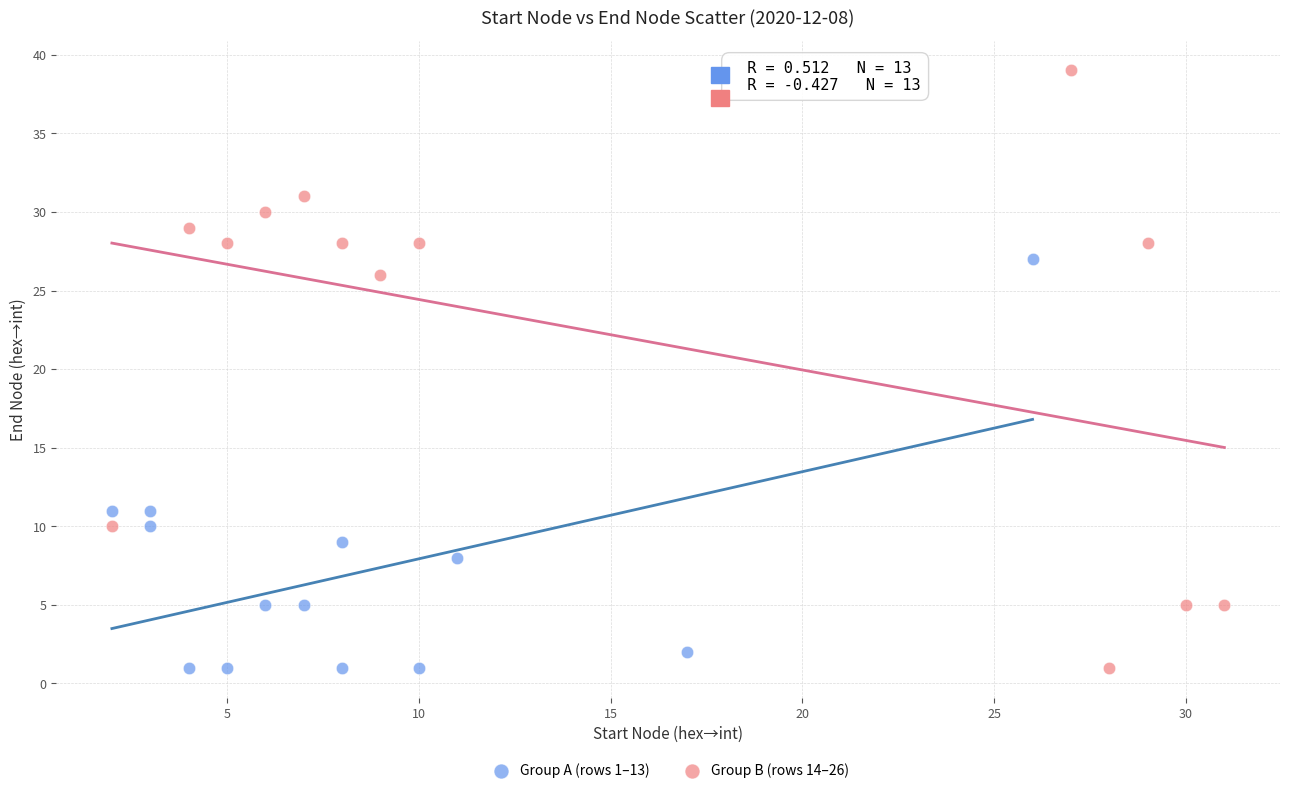

Which series contains the highest Y value?

Group B (rows 14–26)